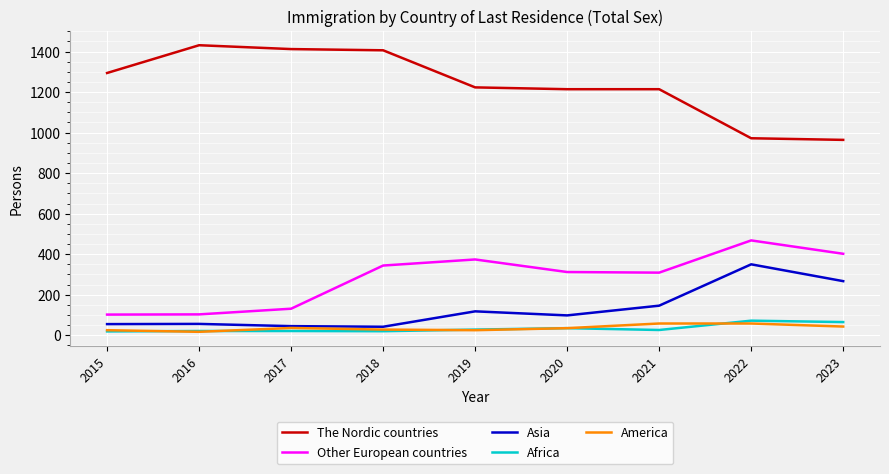

Which series has the largest range (max minus min)?

The Nordic countries